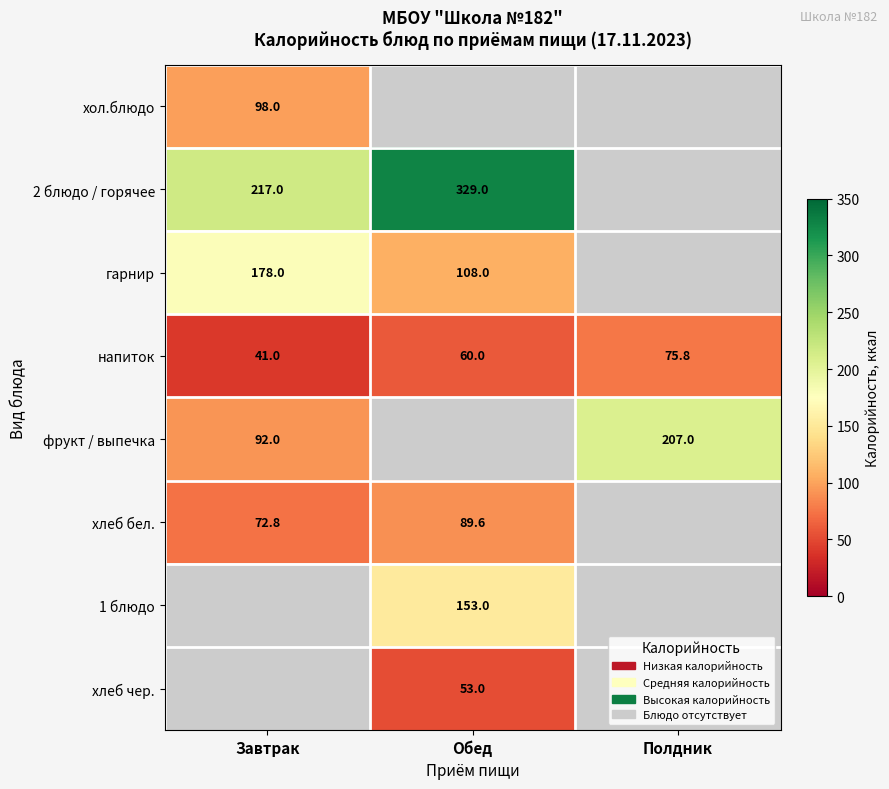

At which label is напиток closest to 58?

Обед